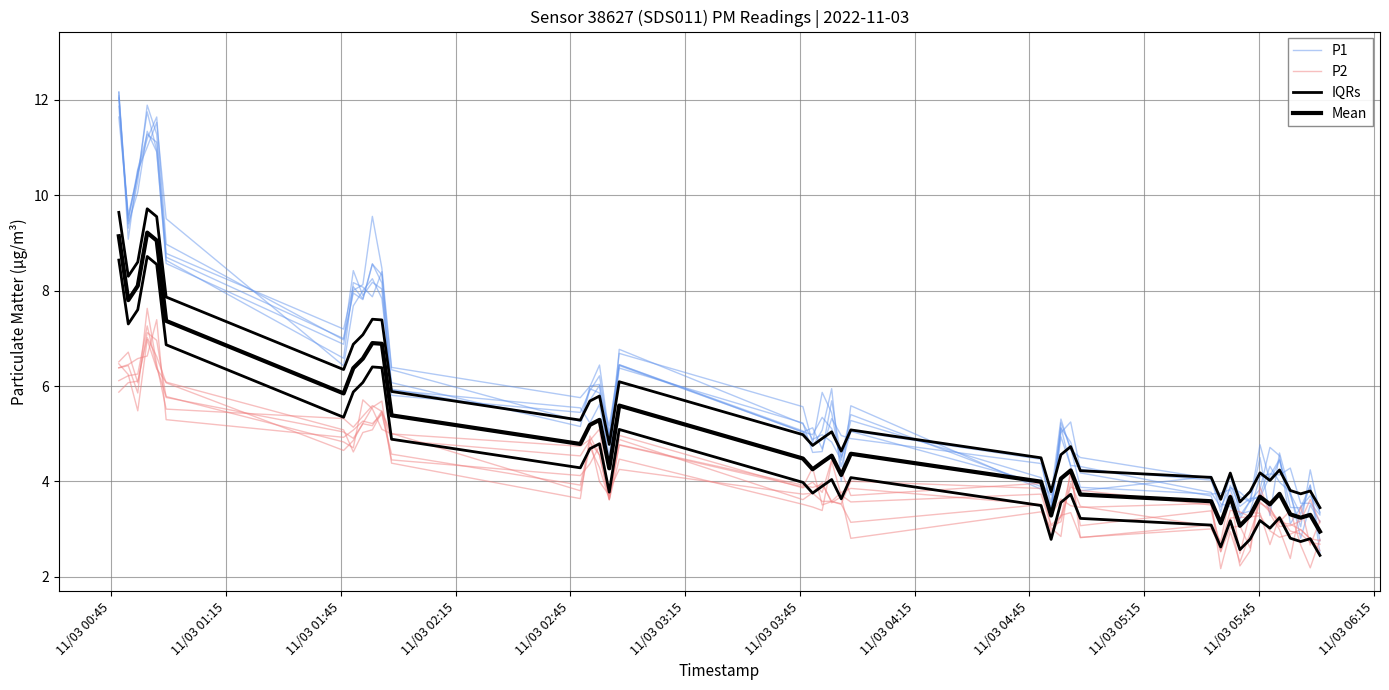

The P1 series shows 3.1 at 16. True or false?

False